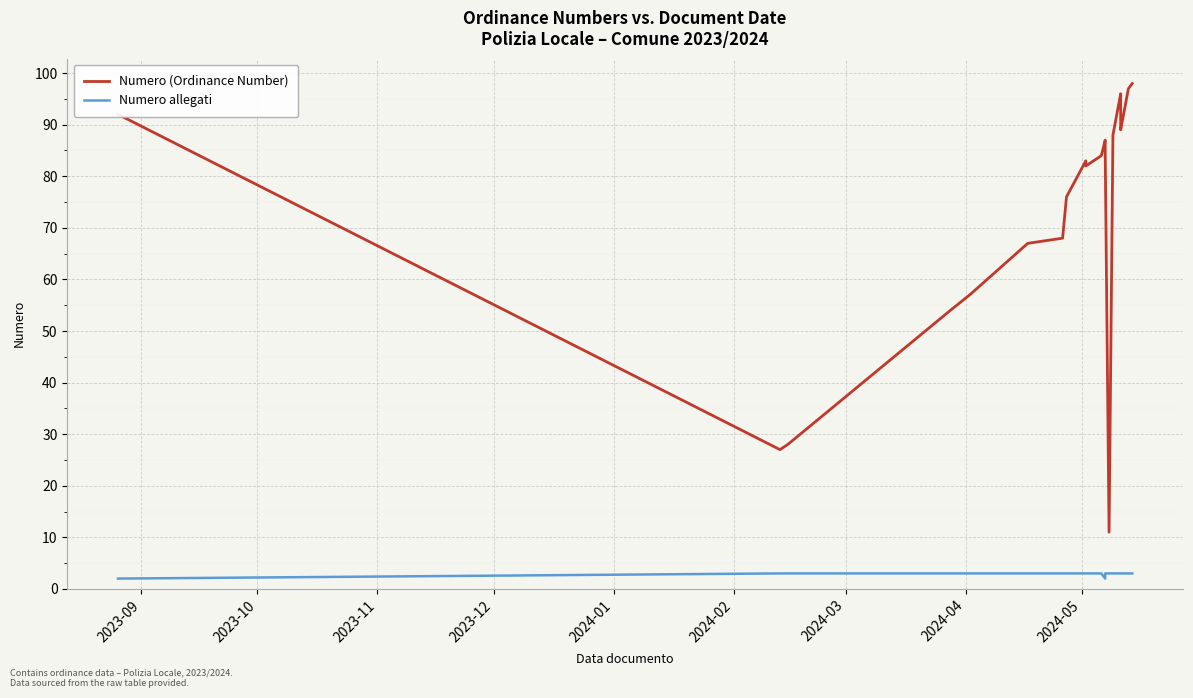

List the series in order of their peak value, lowest first.

Numero allegati, Numero (Ordinance Number)